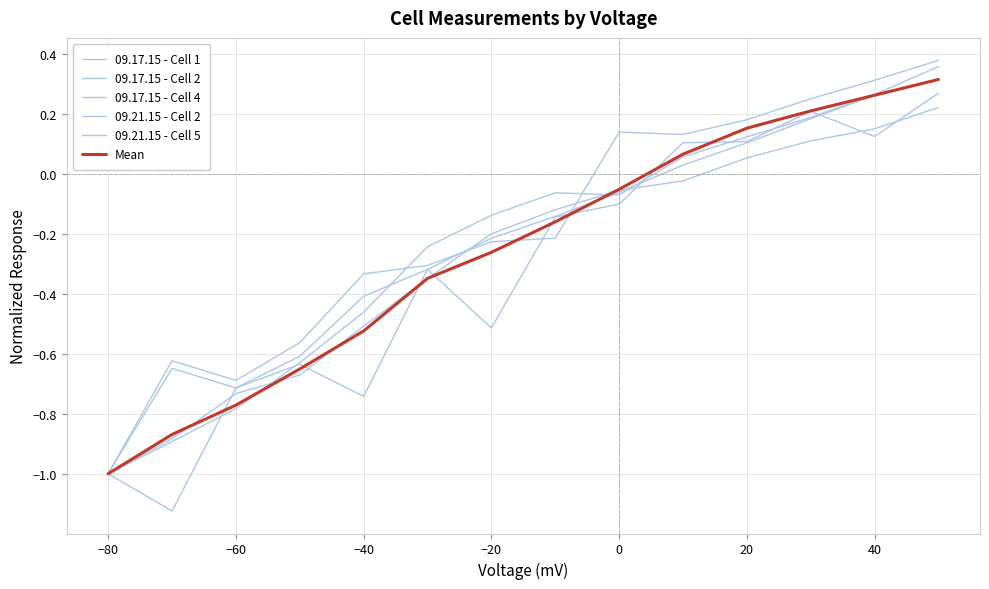

Is this an area chart (filled region under the line)?

No